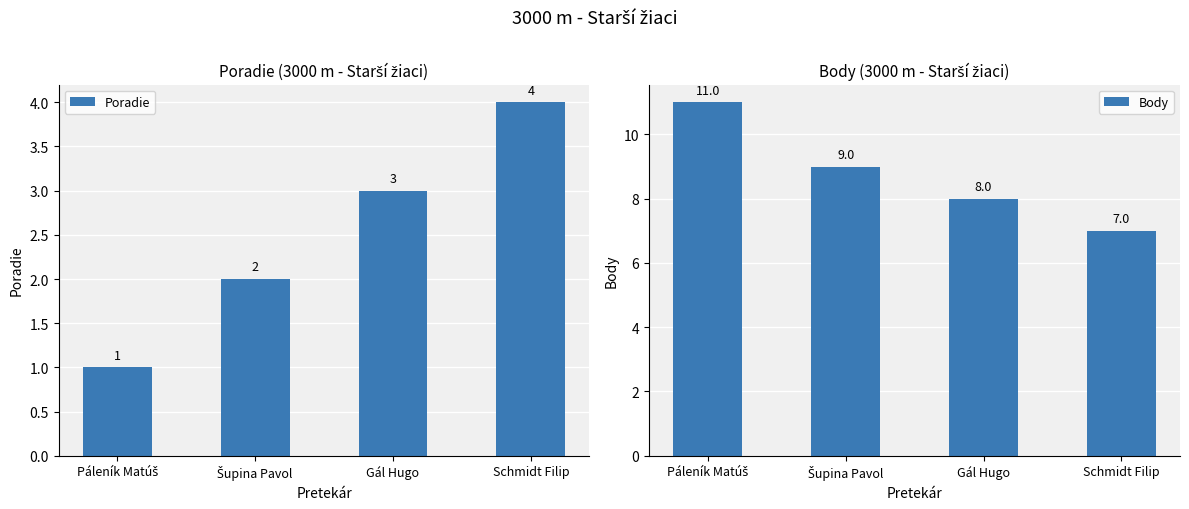

How many values in the Poradie series are below 3?

2